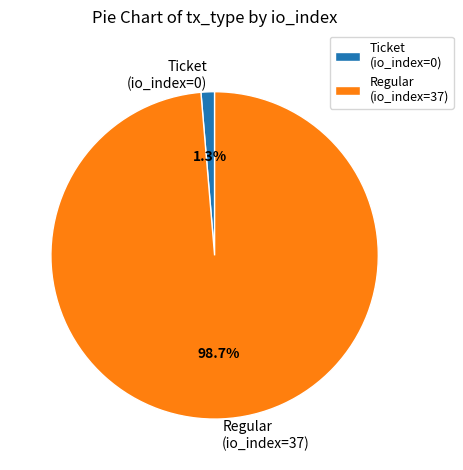

To the nearest percent, what percentage of the pie is Regular (io_index=37)?

99%